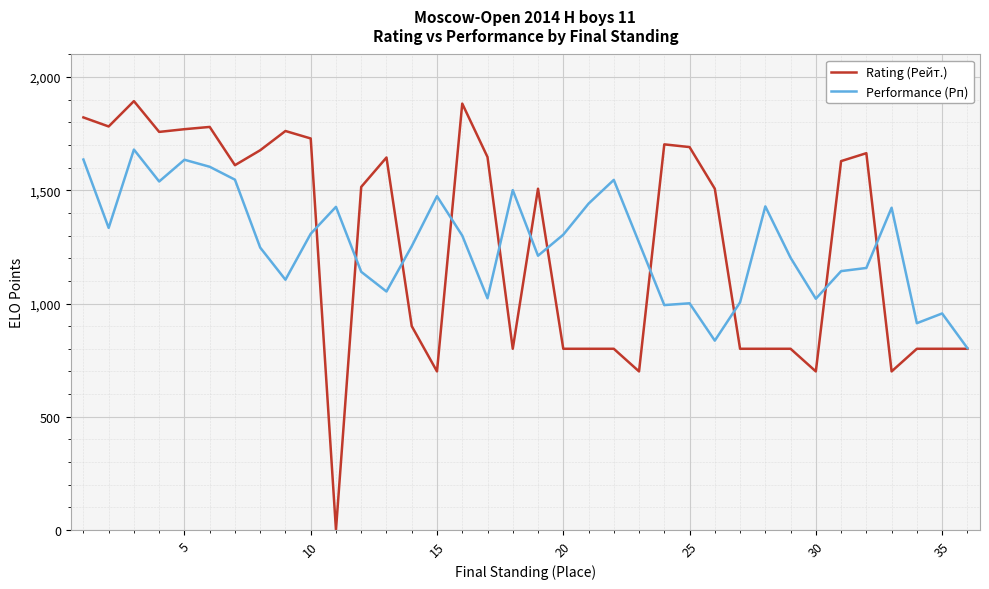

Which series has the widest spread of values?

Rating (Рейт.)